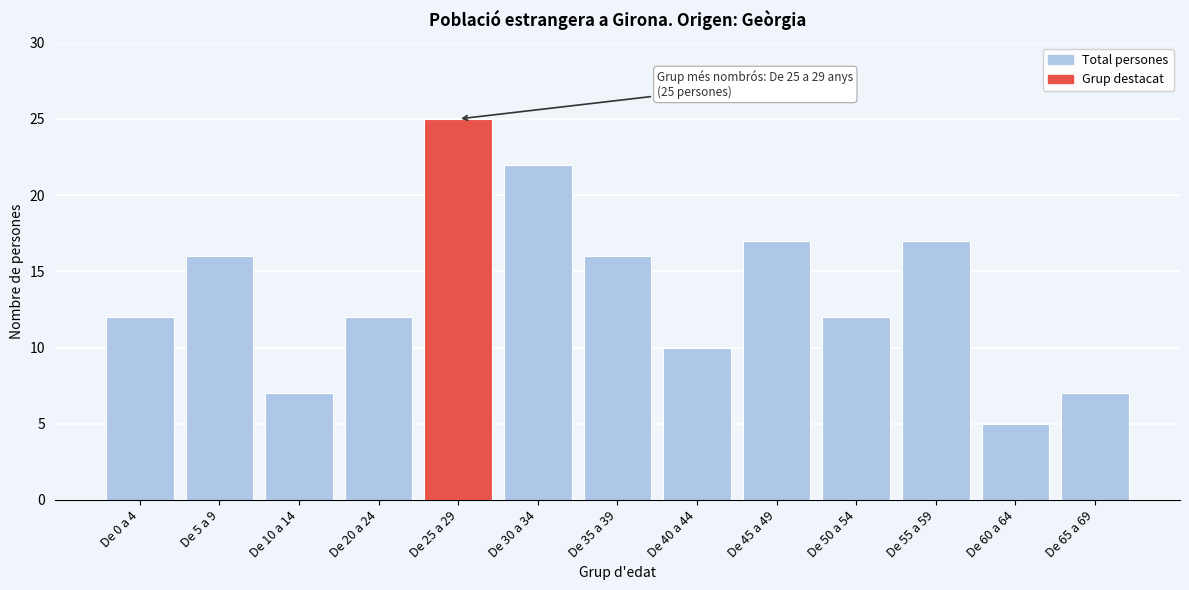

Reading left to right, transcribe all the data shown in this chart.

12	16	7	12	25	22	16	10	17	12	17	5	7